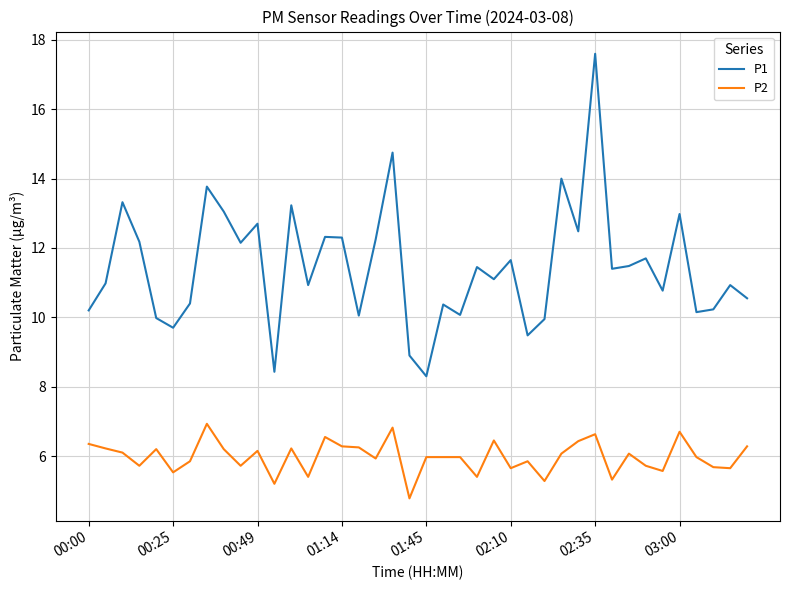

What is the maximum value for P2?

6.9